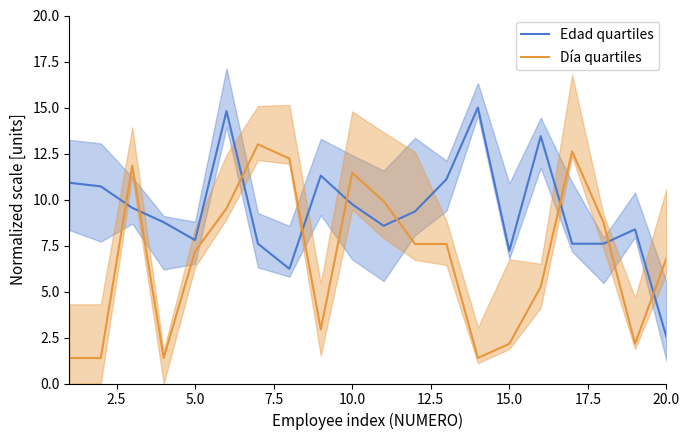

In Día quartiles, how many points are higher than both neighbors (excluding endpoints)?

4